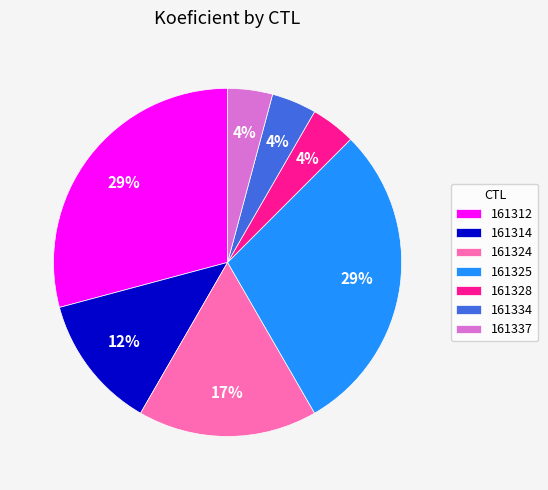

Between 161324 and 161337, which is larger?

161324